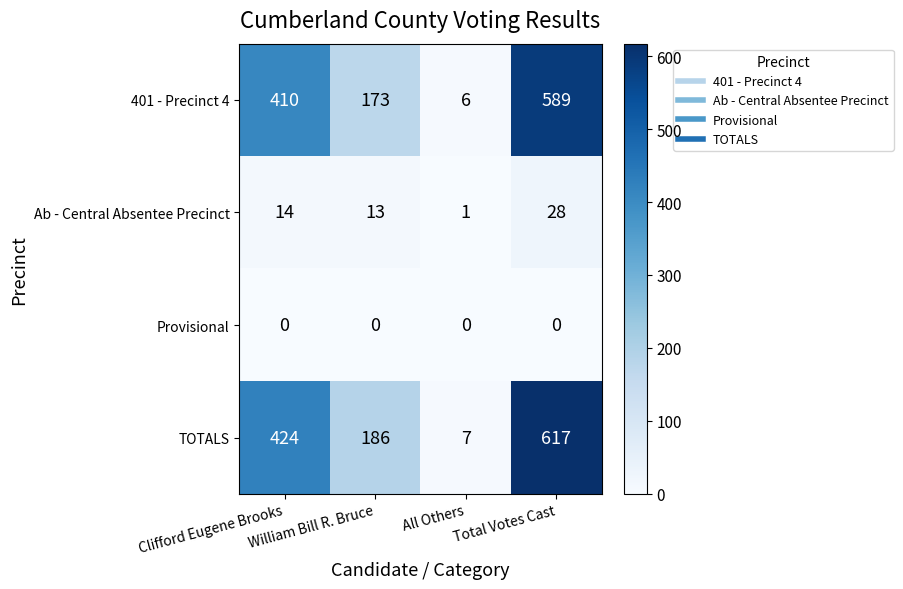

What is the sum of all 401 - Precinct 4 values?

1178